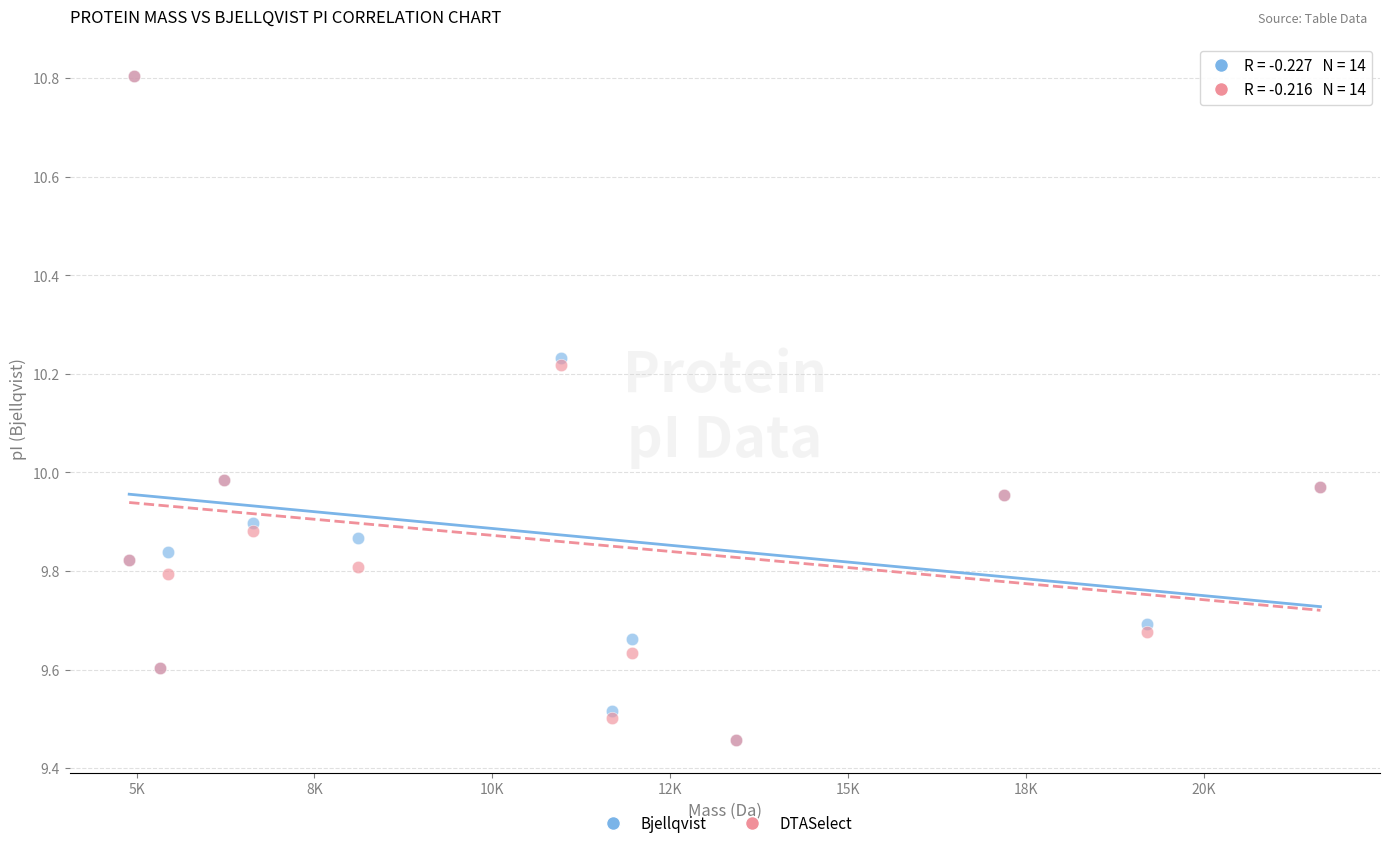

What are all the series names shown in the legend?

Bjellqvist, DTASelect